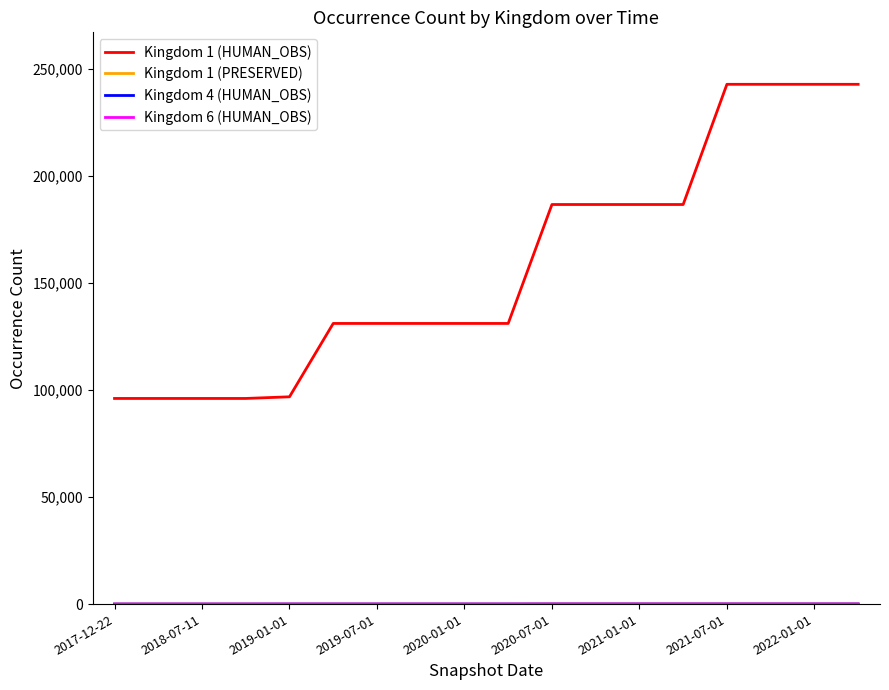

What is the maximum value shown in the chart?

242726